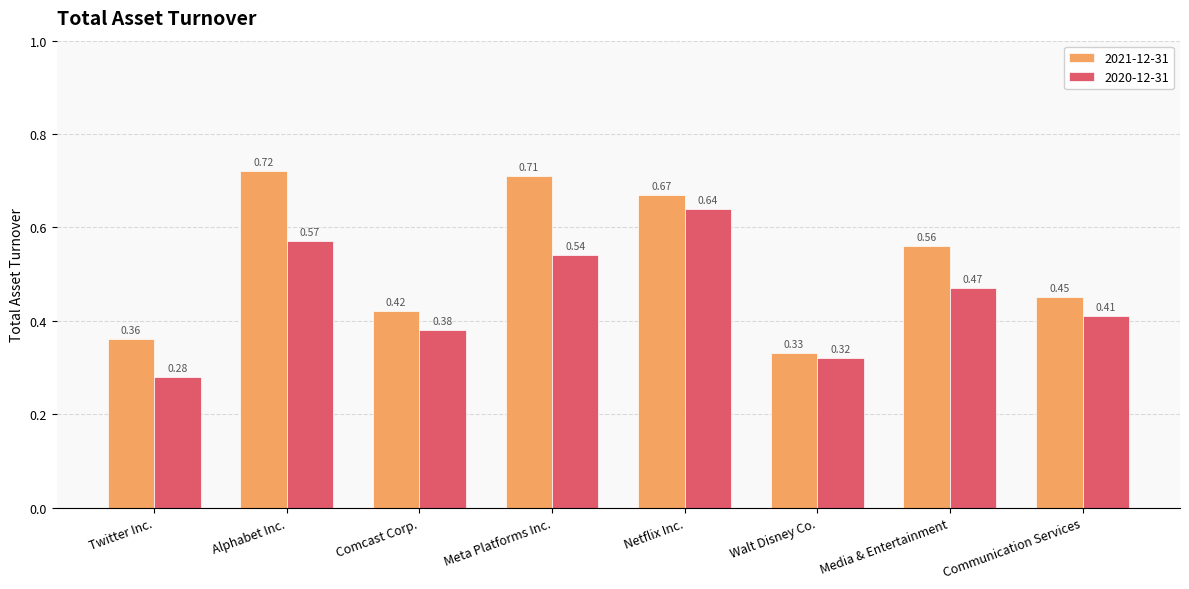

At Walt Disney Co., list the series in order from largest to smallest.

2021-12-31, 2020-12-31